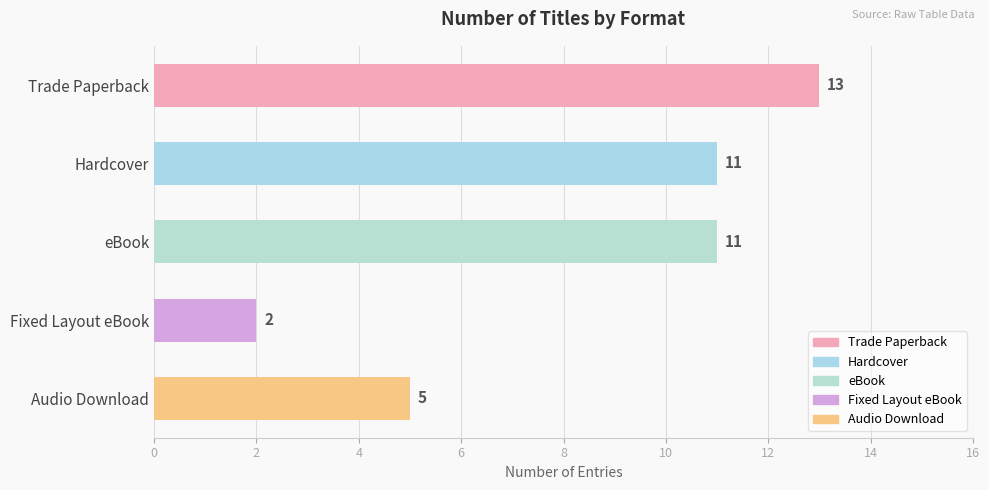

What is the difference between the values at Trade Paperback and Fixed Layout eBook?

11